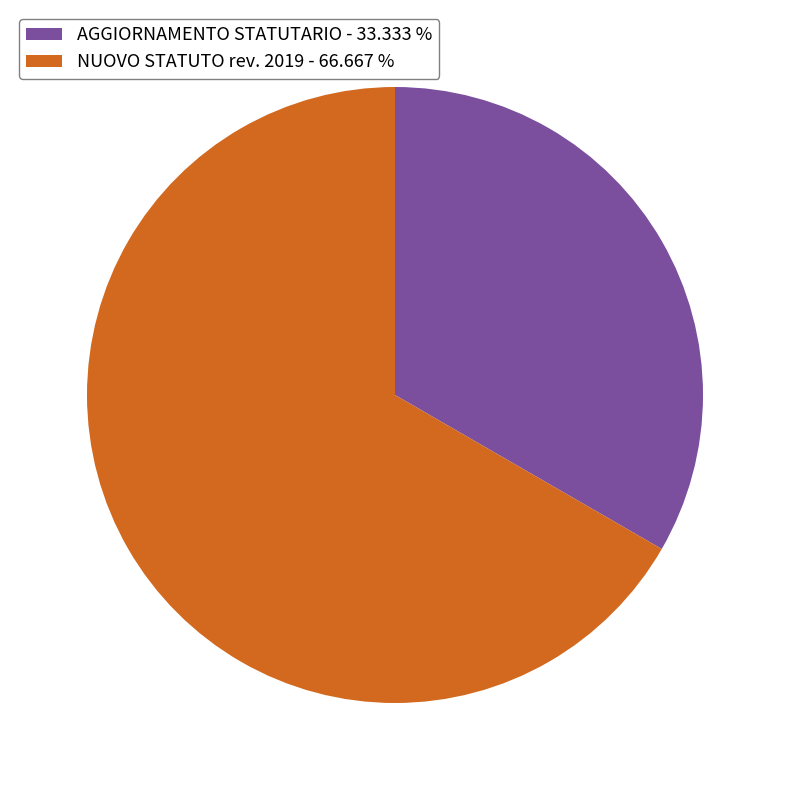

What is the majority slice?

NUOVO STATUTO rev. 2019